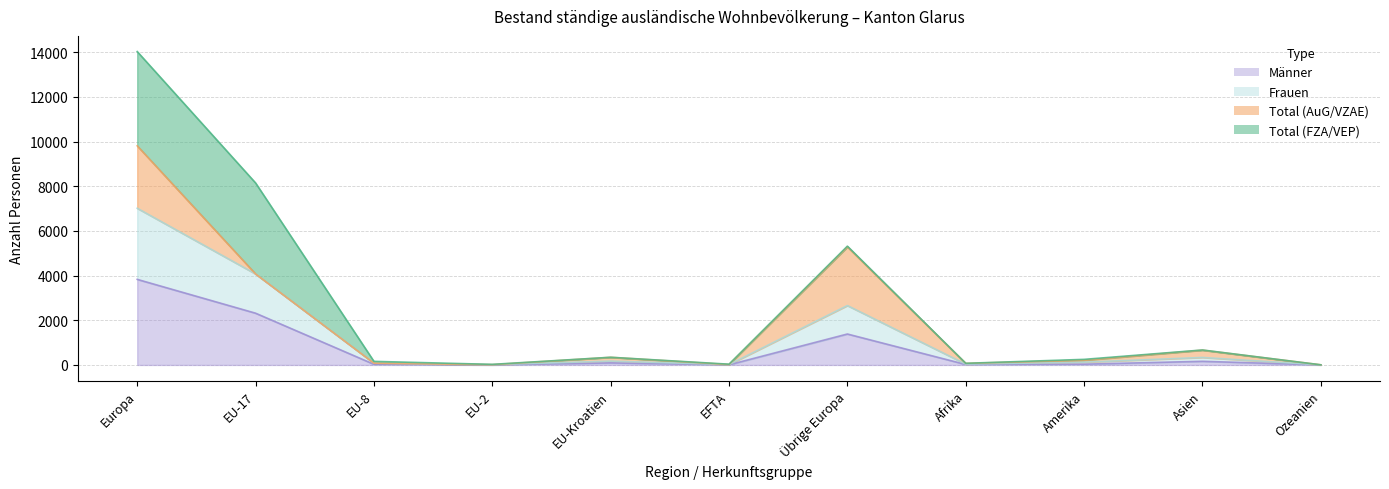

True or false: Frauen and Männer intersect in this chart.

False